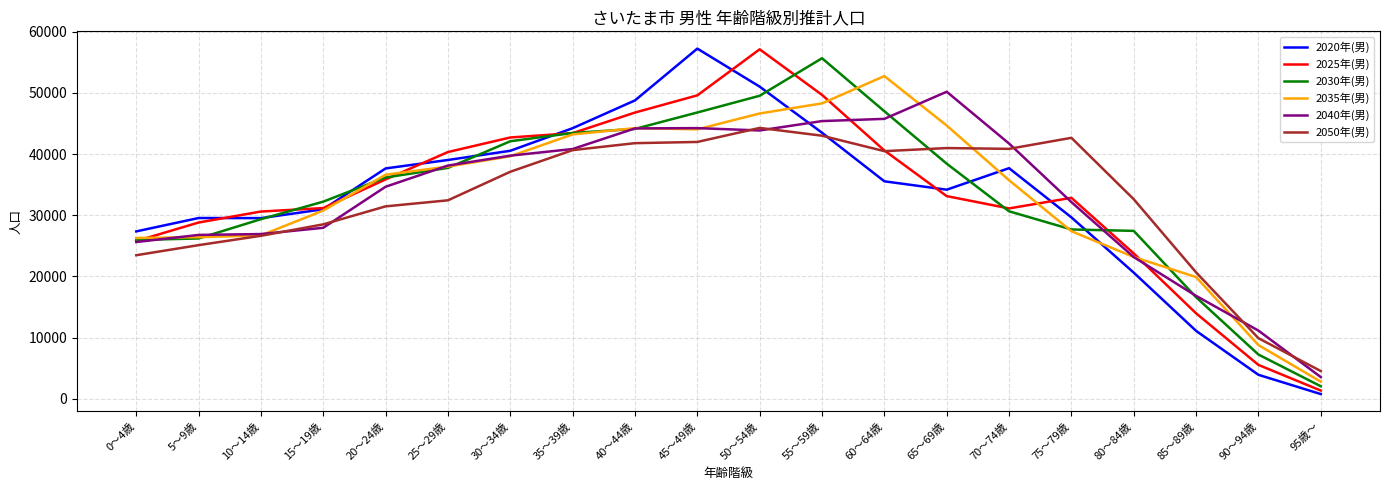

What is the maximum value shown in the chart?

57251